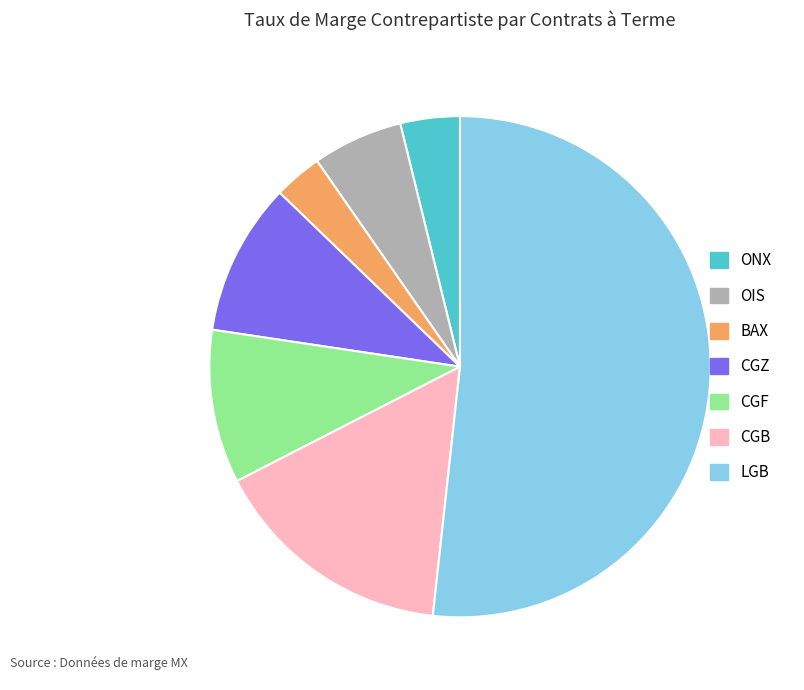

Combined, do OIS and CGZ account for over 50%?

No